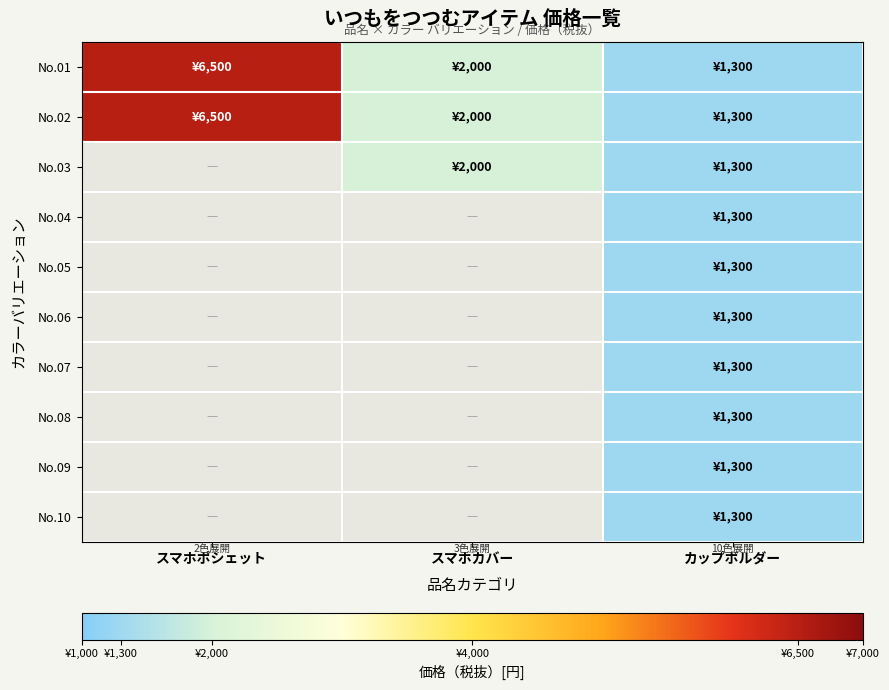

Rank the series at カップボルダー from highest to lowest value.

No.01, No.02, No.03, No.04, No.05, No.06, No.07, No.08, No.09, No.10